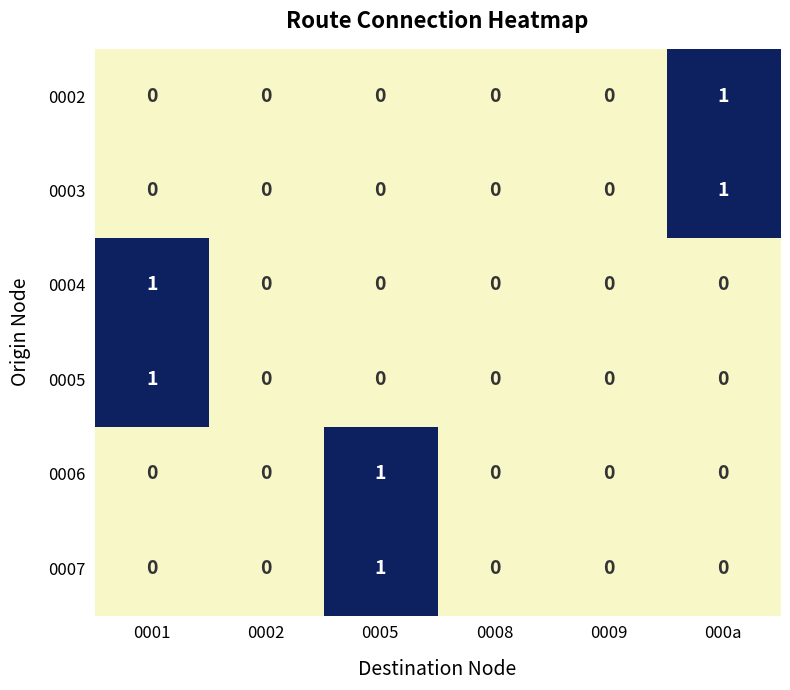

The 0006 series shows -1 at 000a. True or false?

False